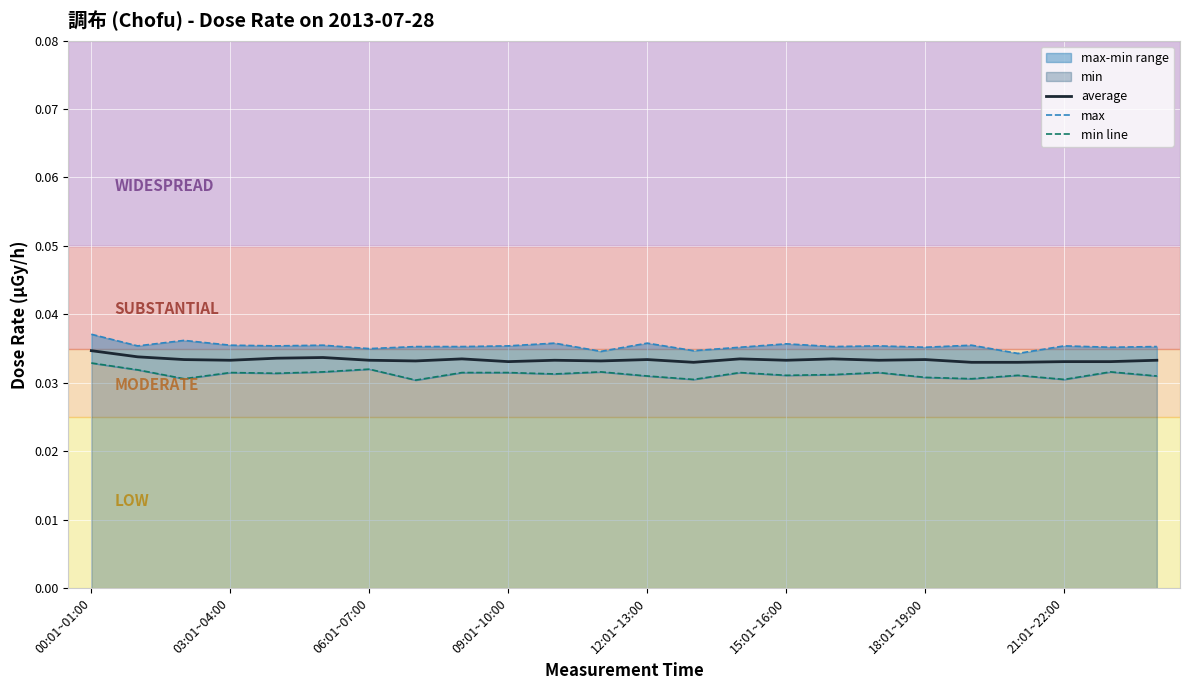

How many lines are shown in the chart?

3